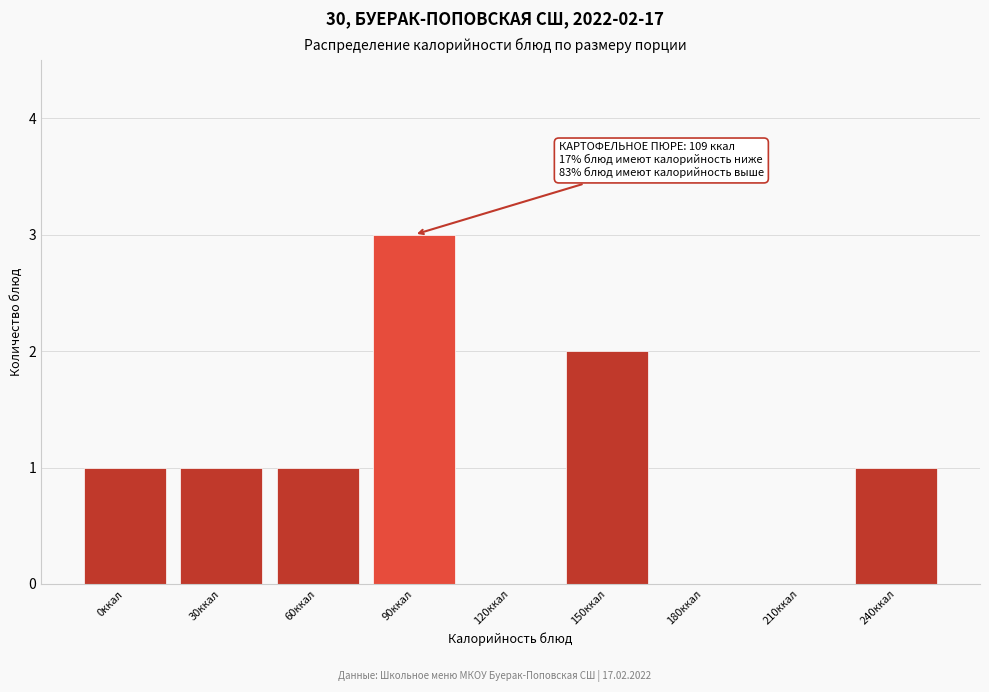

Reading left to right, extract all data points from this chart.

0ккал=1	30ккал=1	60ккал=1	90ккал=3	120ккал=0	150ккал=2	180ккал=0	210ккал=0	240ккал=1